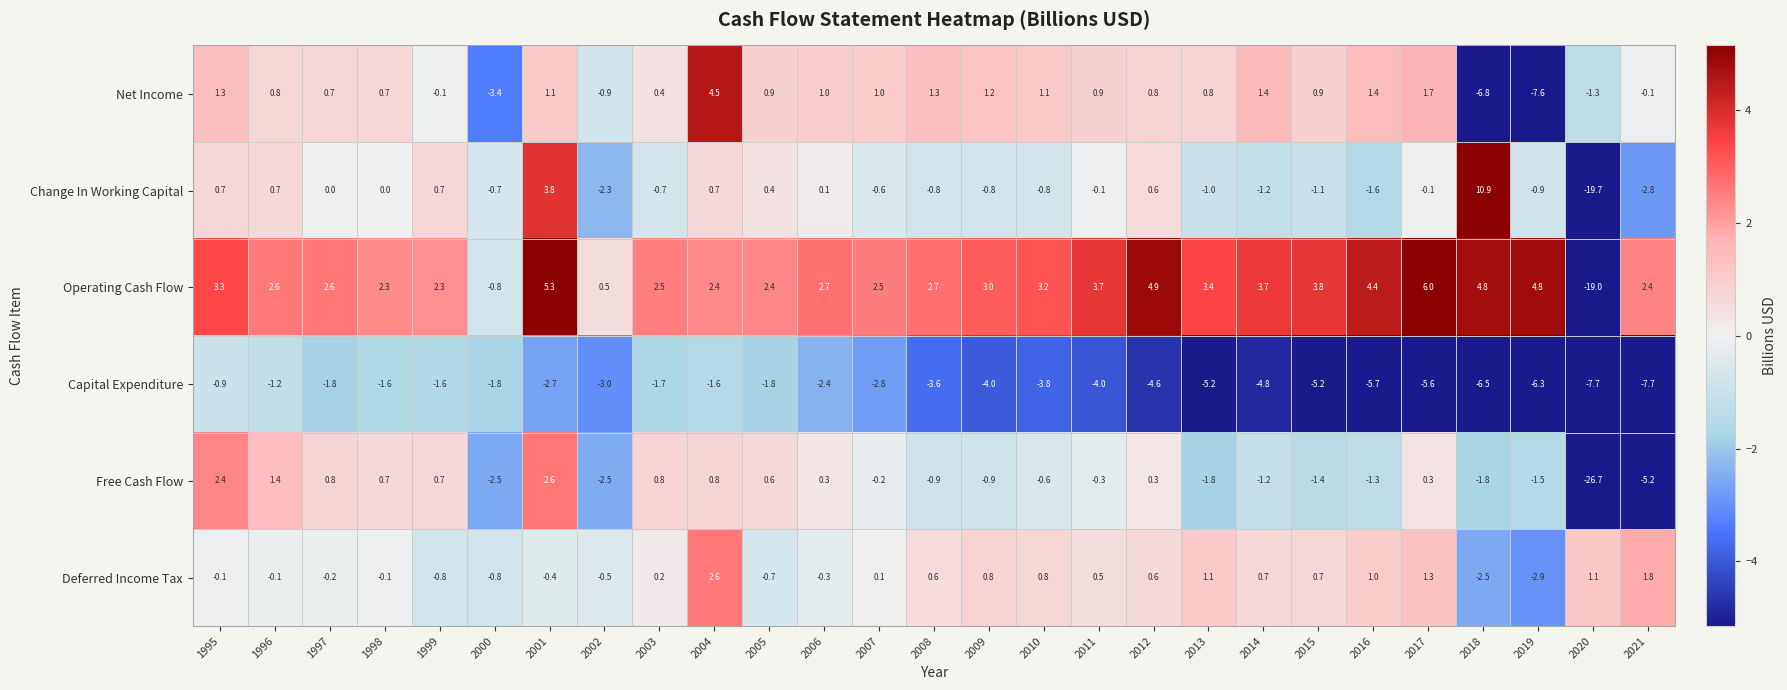

Which series changed the most between 2011 and 2019?

Net Income